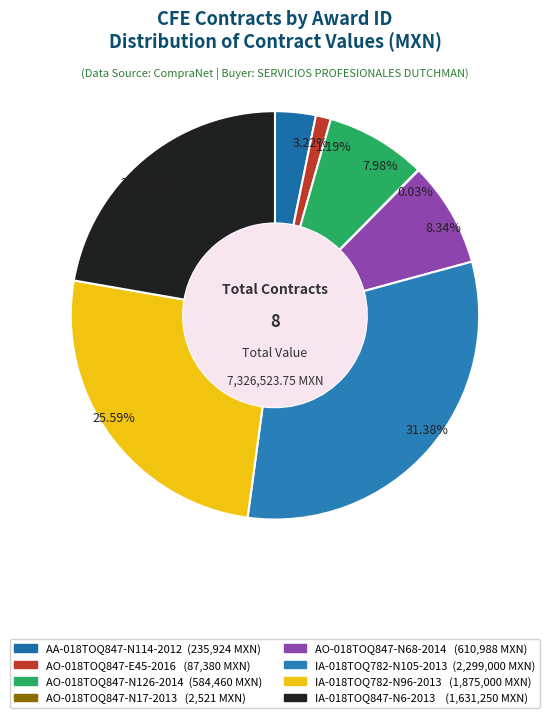

Between AO-018TOQ847-N126-2014 and AA-018TOQ847-N114-2012, which is larger?

AO-018TOQ847-N126-2014